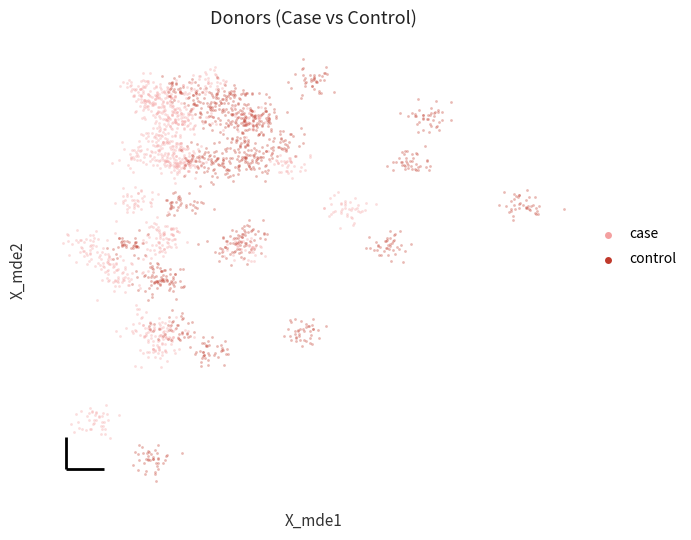

What are all the series names shown in the legend?

case, control